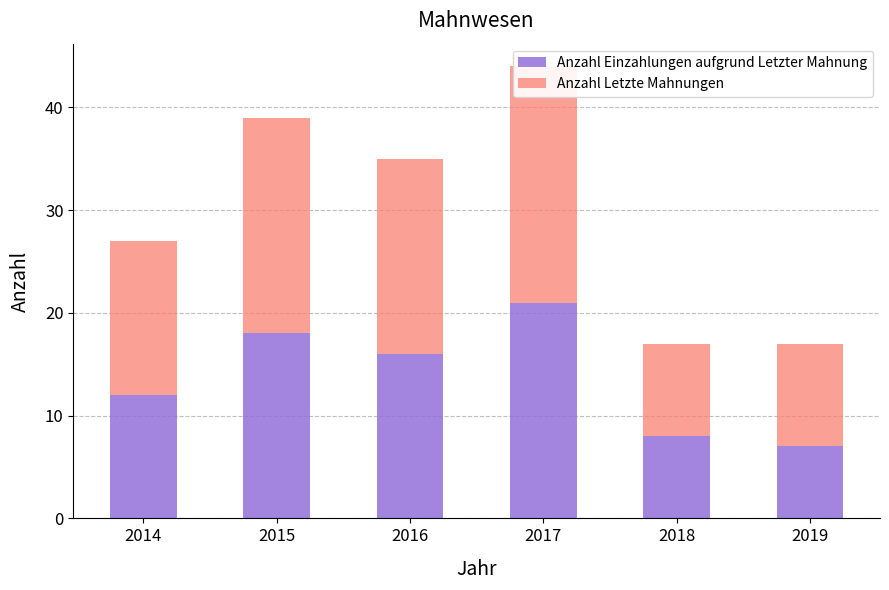

The Anzahl Letzte Mahnungen series shows 38 at 2017. True or false?

False